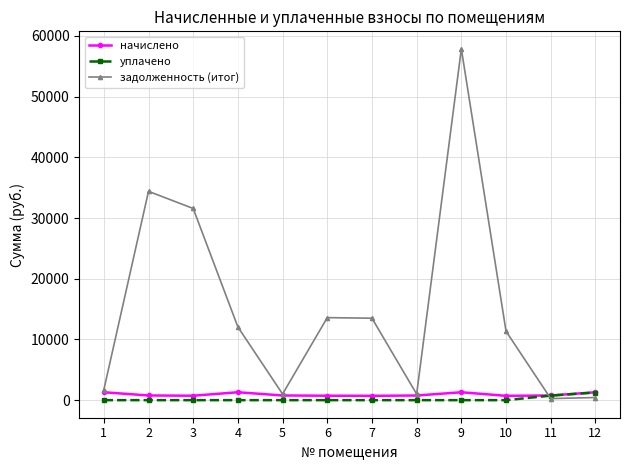

Where is задолженность (итог) nearest to the value 29057?

3